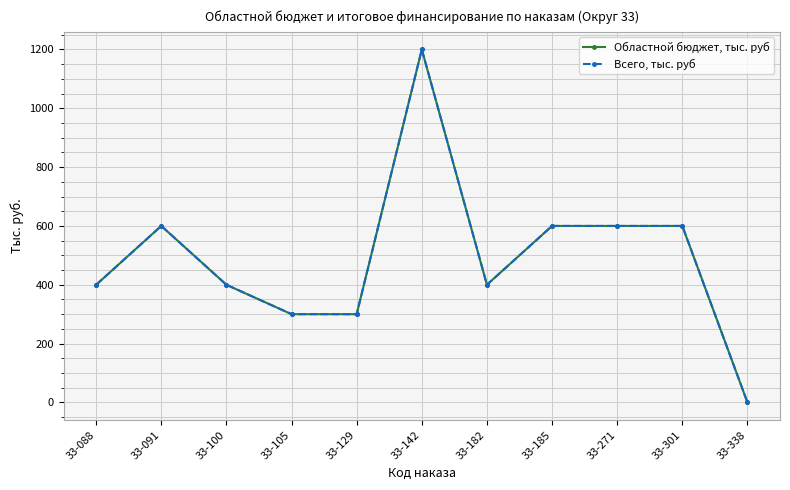

Reading left to right, what are all the values shown in this chart?

Областной бюджет, тыс. руб: 400	600	400	300	300	1200	400	600	600	600	0
Всего, тыс. руб: 400	600	400	300	300	1200	400	600	600	600	0